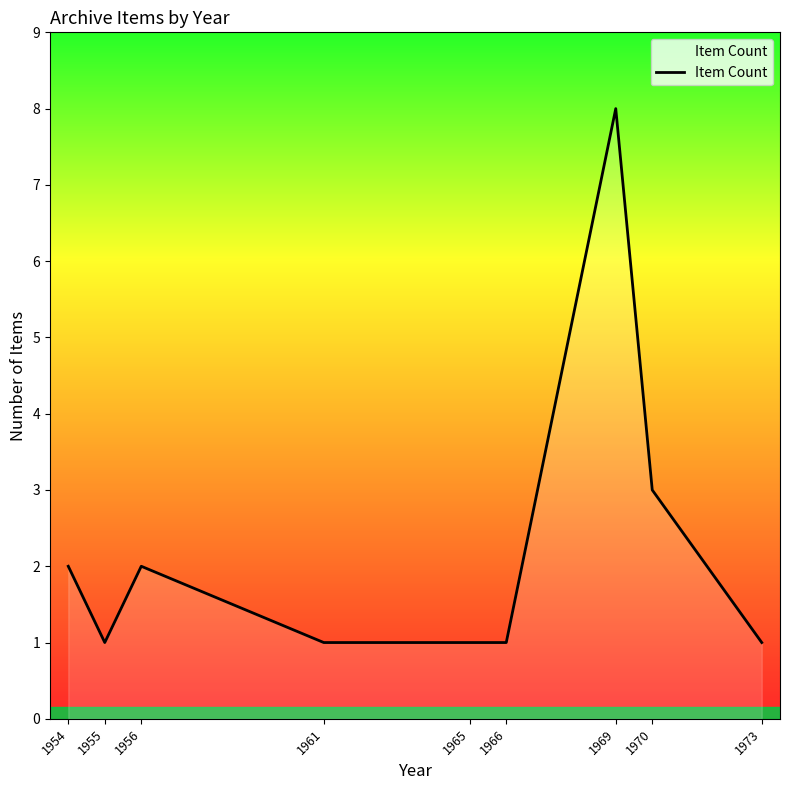

Count the number of categories in the chart.

9